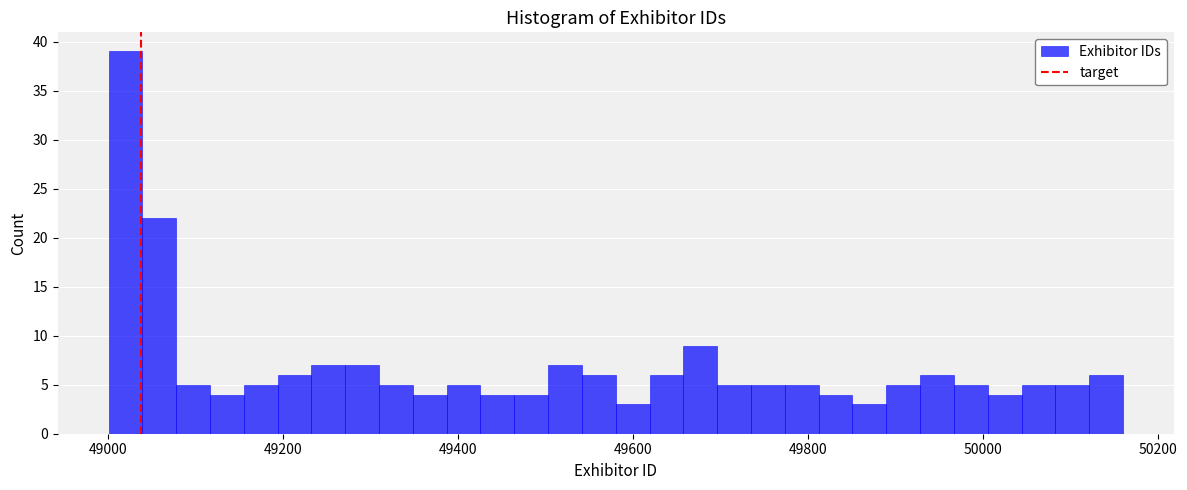

Read against the x-axis, roughly where is the centre of the tallest bar?

49020